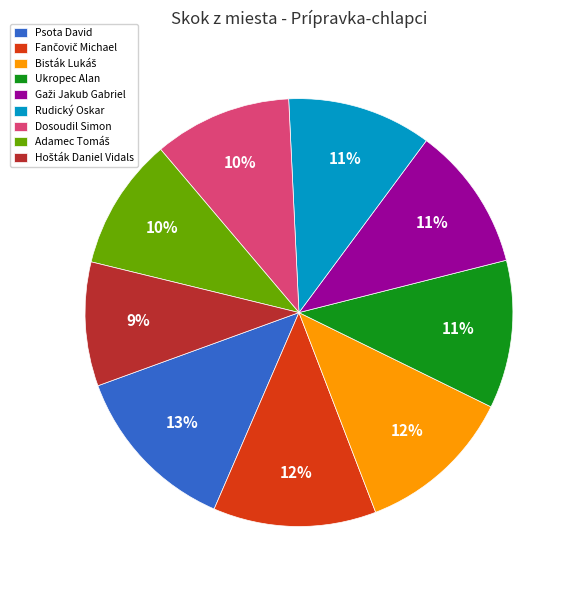

The Psota David slice represents 13% of the pie. True or false?

True